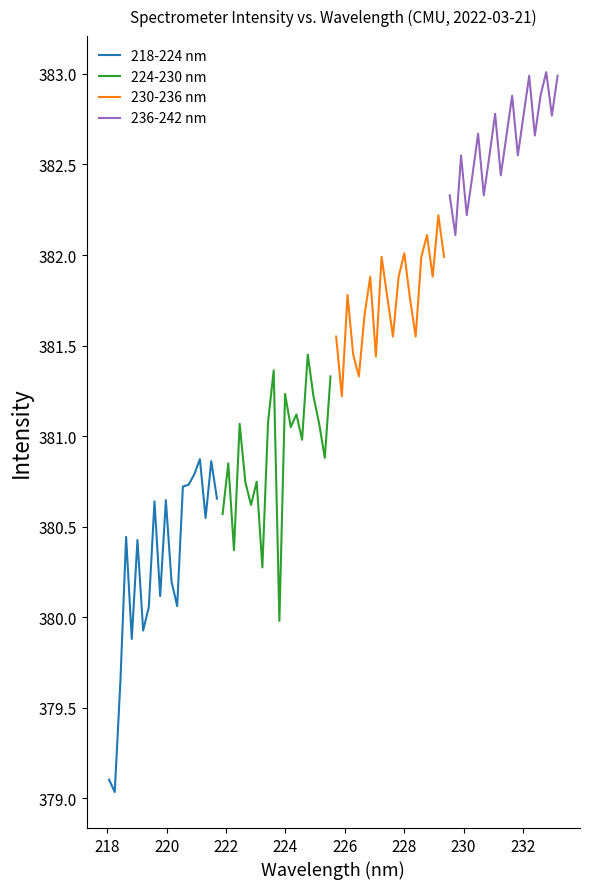

What is the highest value of the 218-224 nm series?

380.9